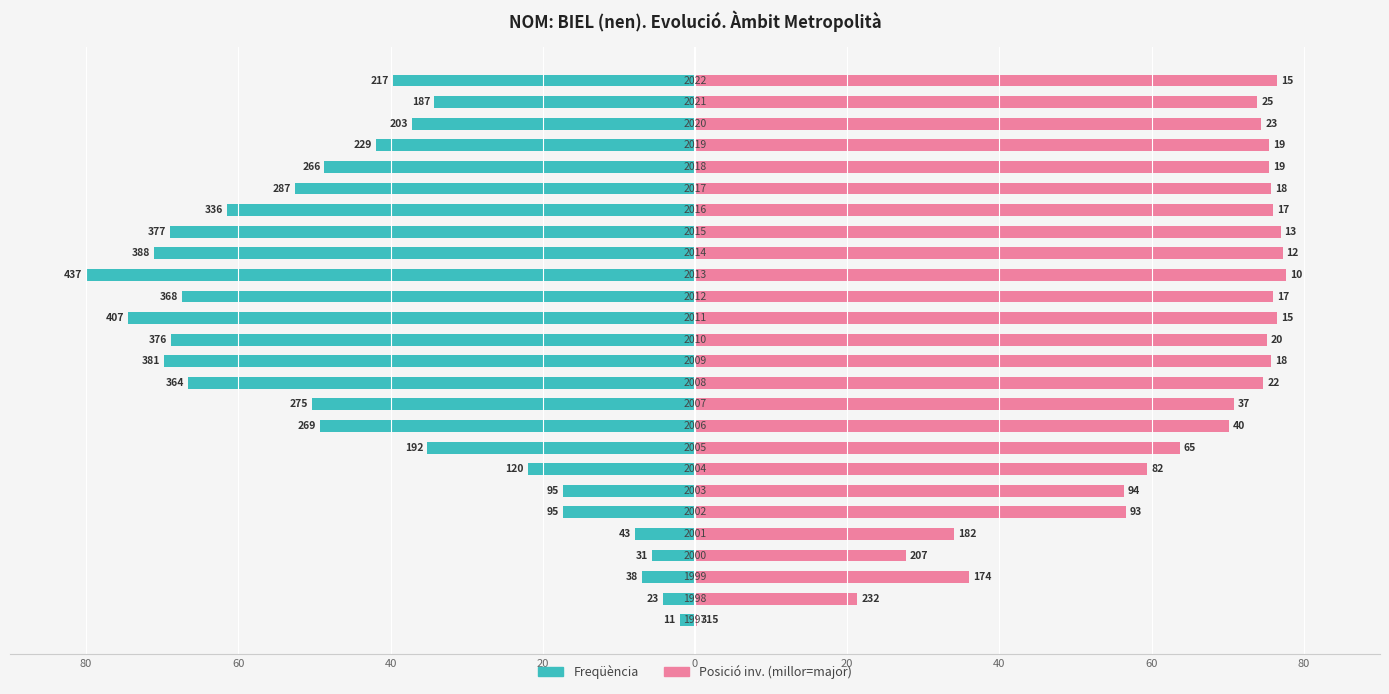

What is the label of the 6th bar from the right?

20